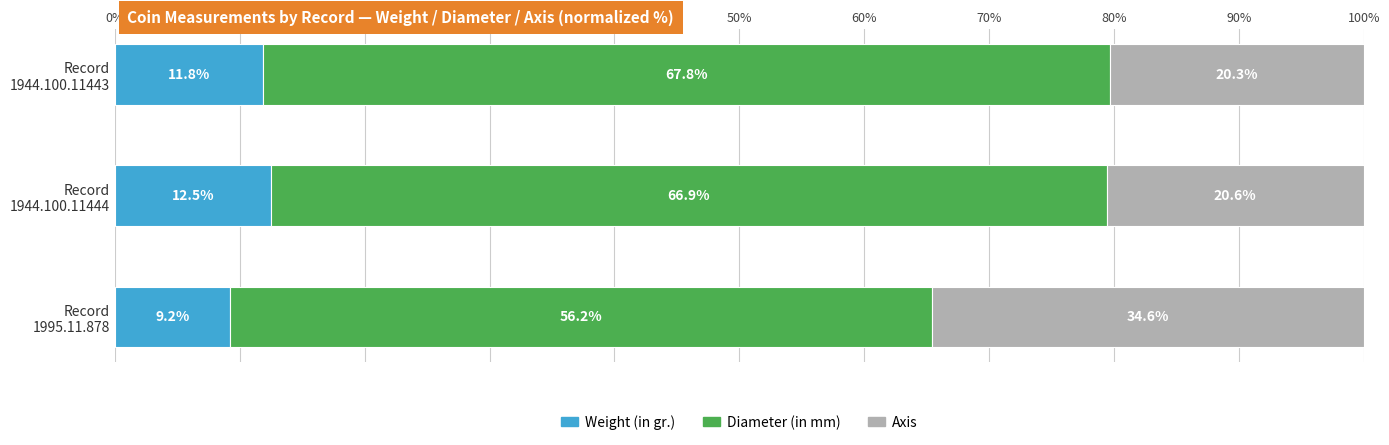

What is the maximum value for Weight (in gr.)?

12.5